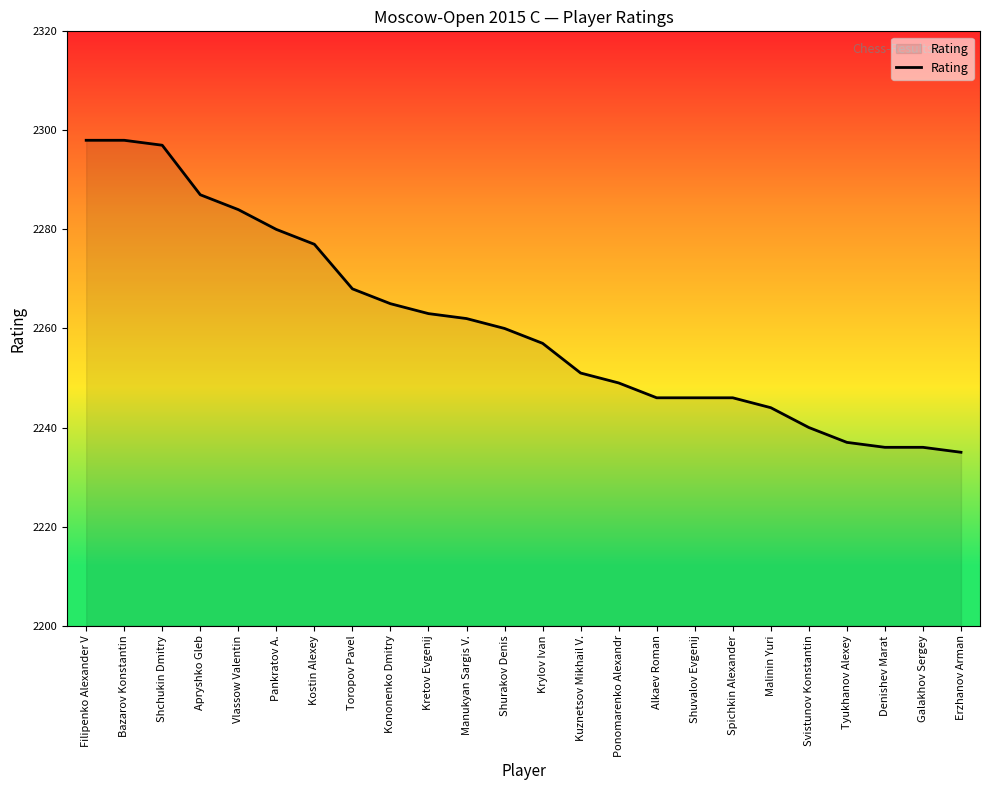

Reading left to right, transcribe all the data shown in this chart.

2298	2298	2297	2287	2284	2280	2277	2268	2265	2263	2262	2260	2257	2251	2249	2246	2246	2246	2244	2240	2237	2236	2236	2235